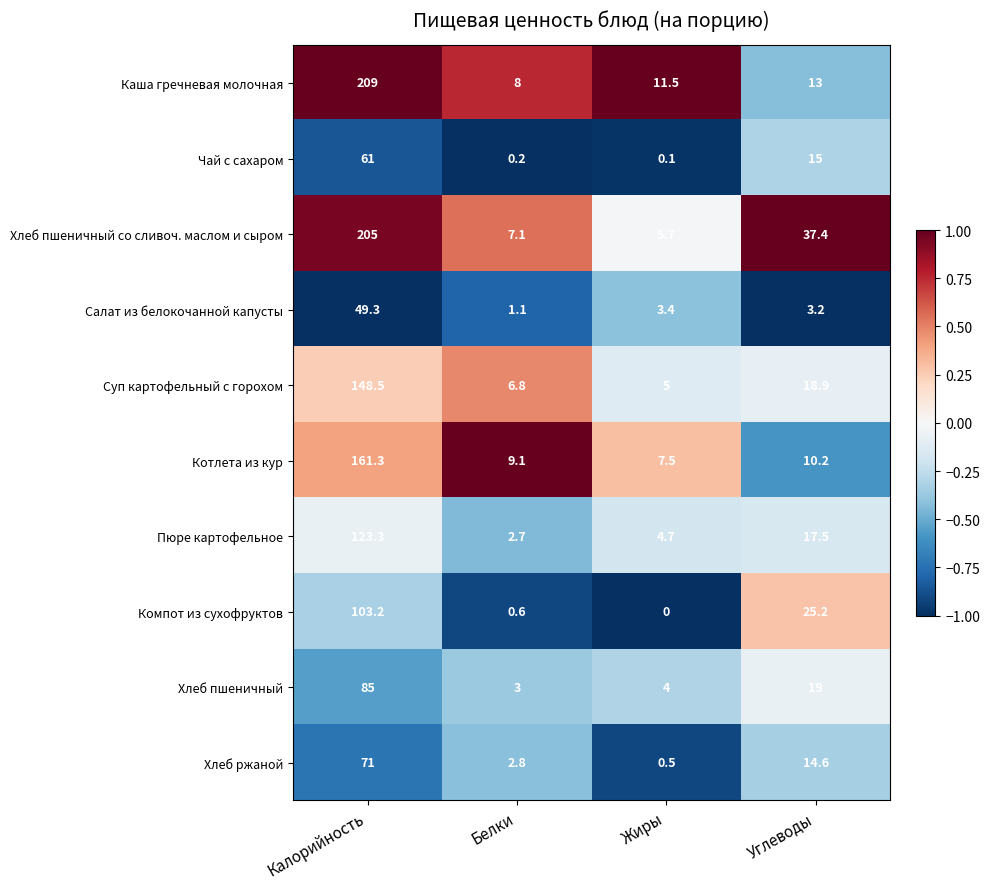

What is the spread (max minus min) of values at Белки?

8.9